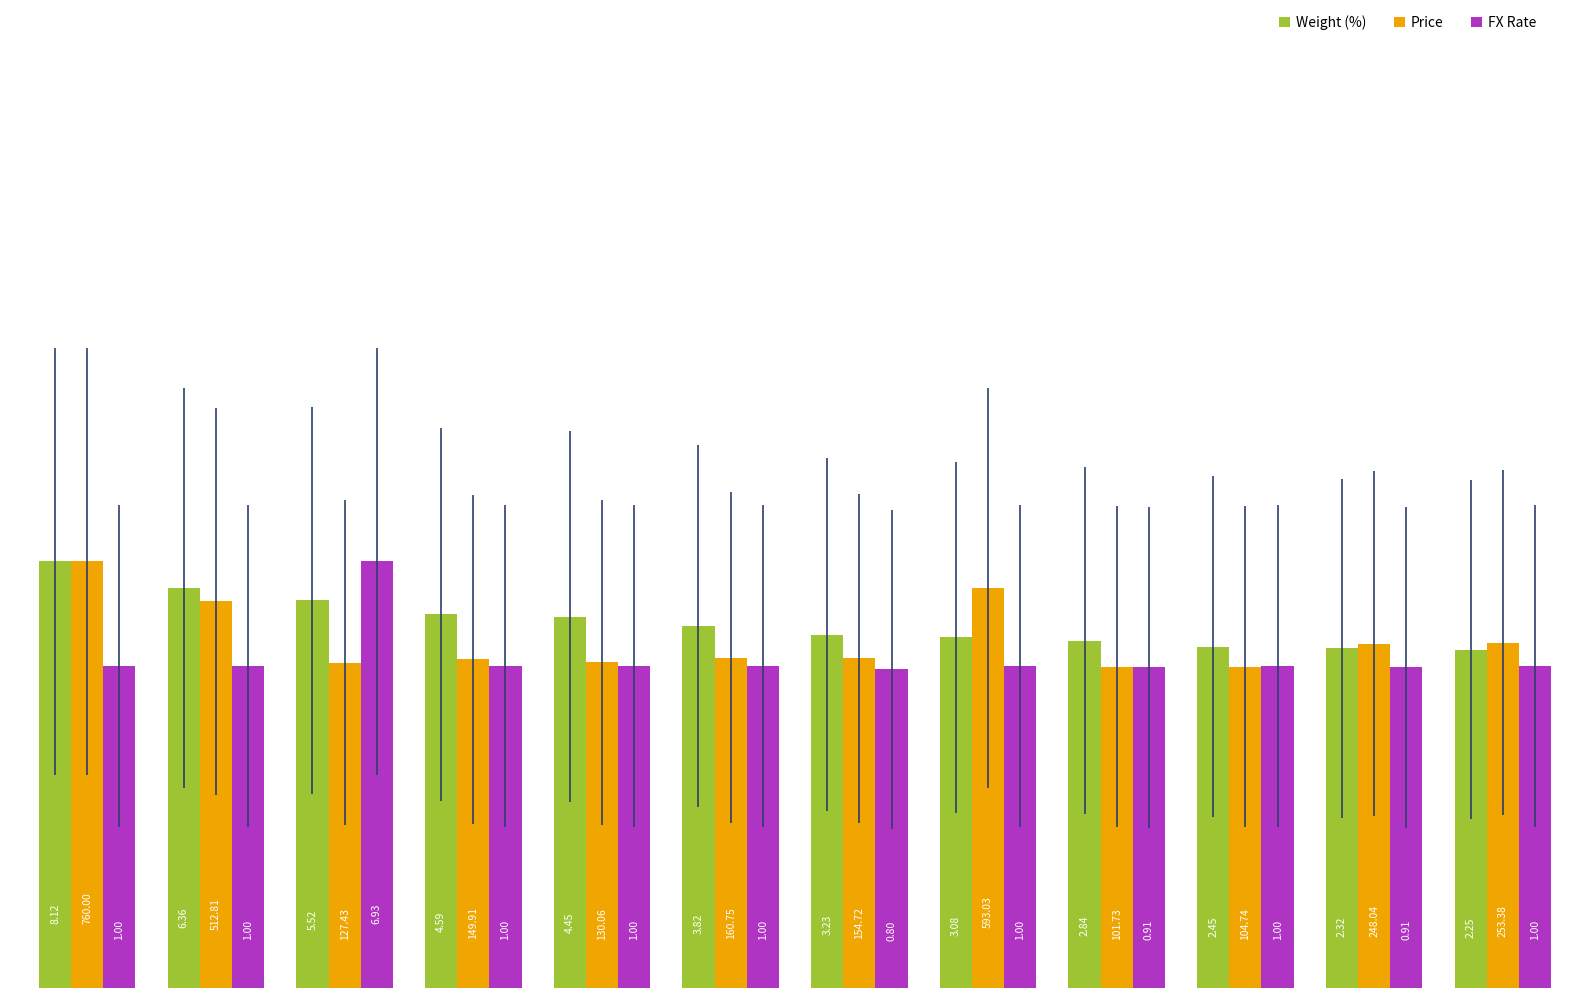

Rank the series by their average value, from lowest to highest.

FX Rate, Price, Weight (%)